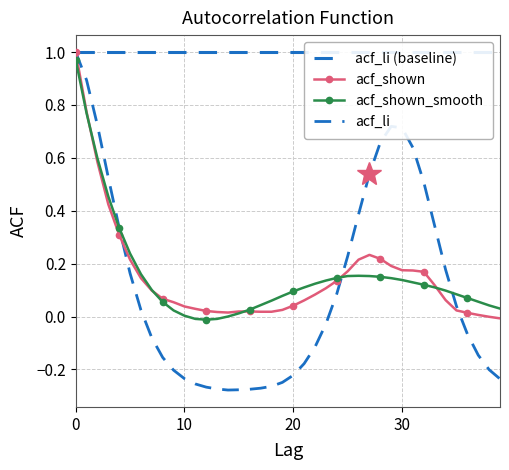

The acf_li series shows -0.3 at 10. True or false?

False